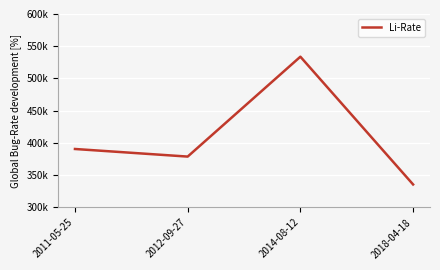

What is the maximum value shown in the chart?

533764